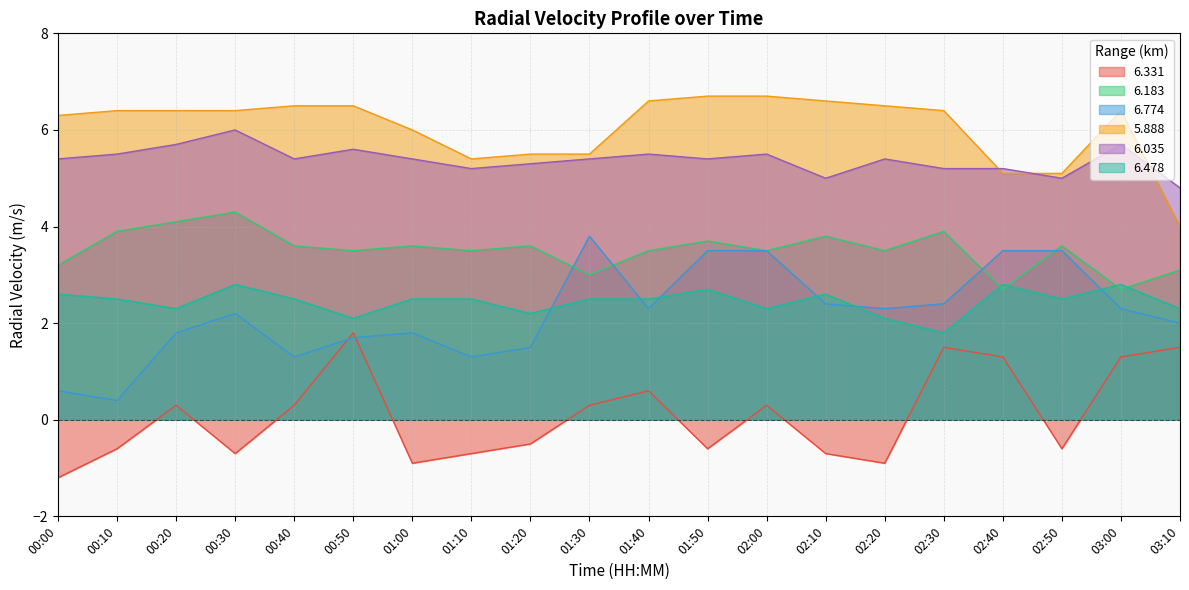

What is the approximate value of 6.774 at 00:30?

2.2